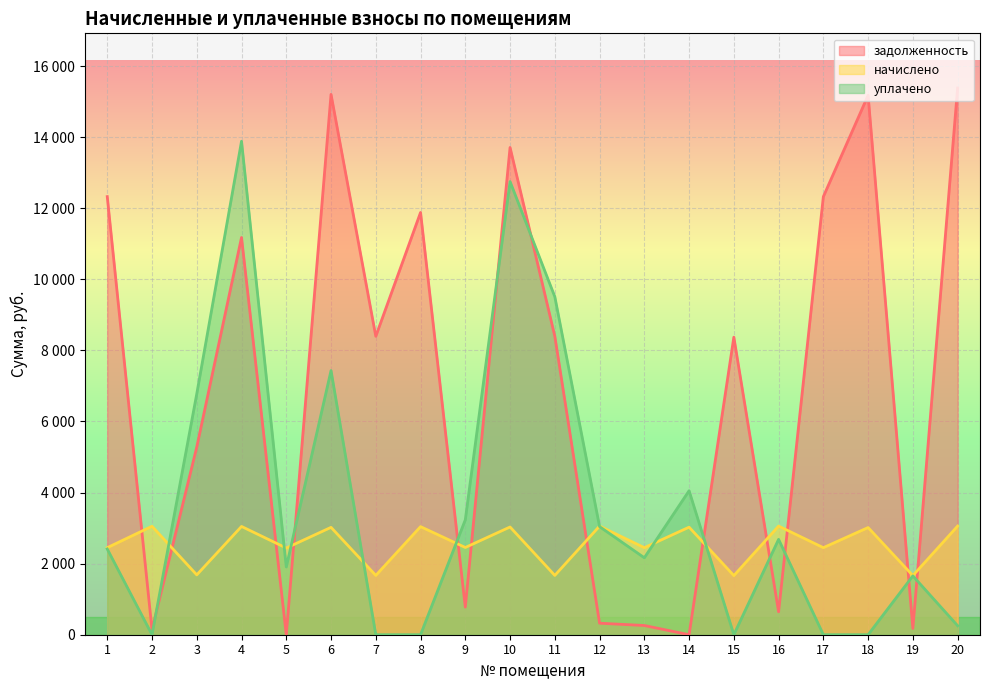

What is the sum of the начислено values at 8 and 2?

6093.0